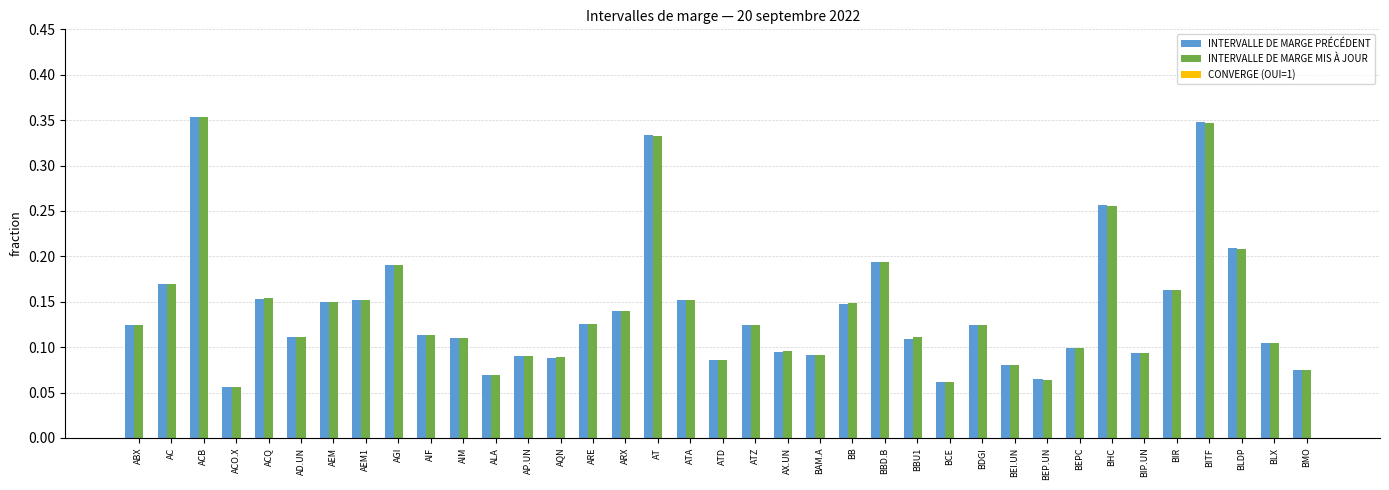

What position from the left is AIM?

11